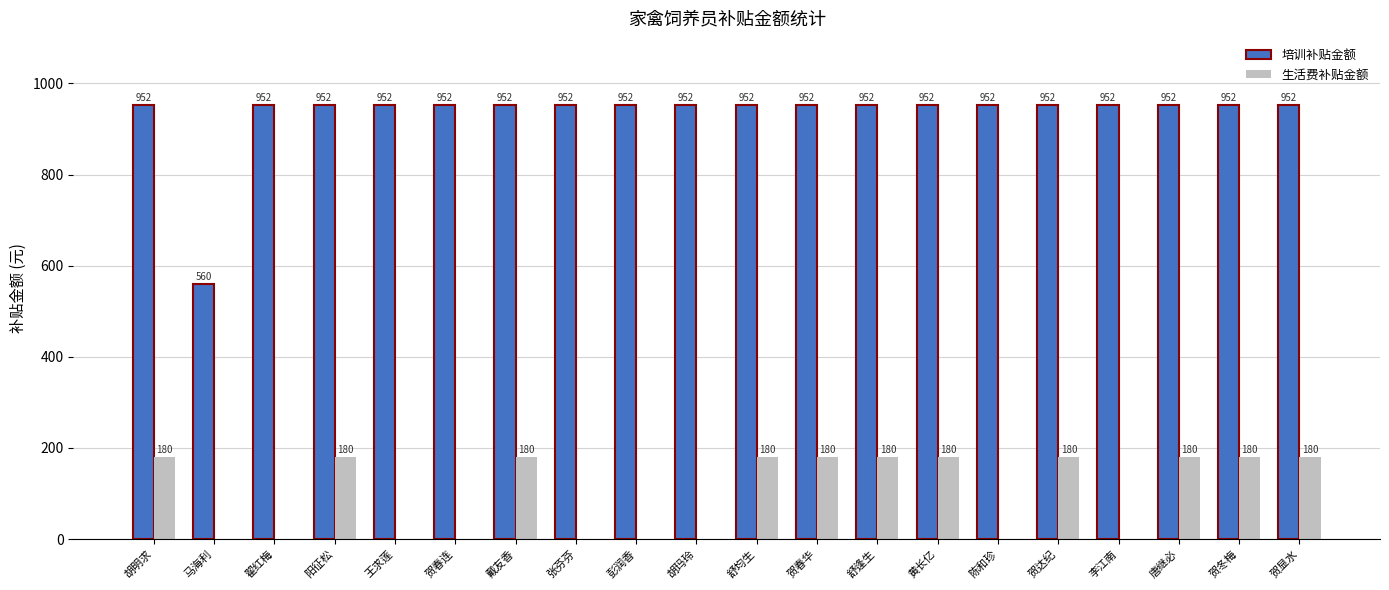

Reading left to right, list all the values displayed in this chart.

培训补贴金额: 952	560	952	952	952	952	952	952	952	952	952	952	952	952	952	952	952	952	952	952
生活费补贴金额: 180	0	0	180	0	0	180	0	0	0	180	180	180	180	0	180	0	180	180	180